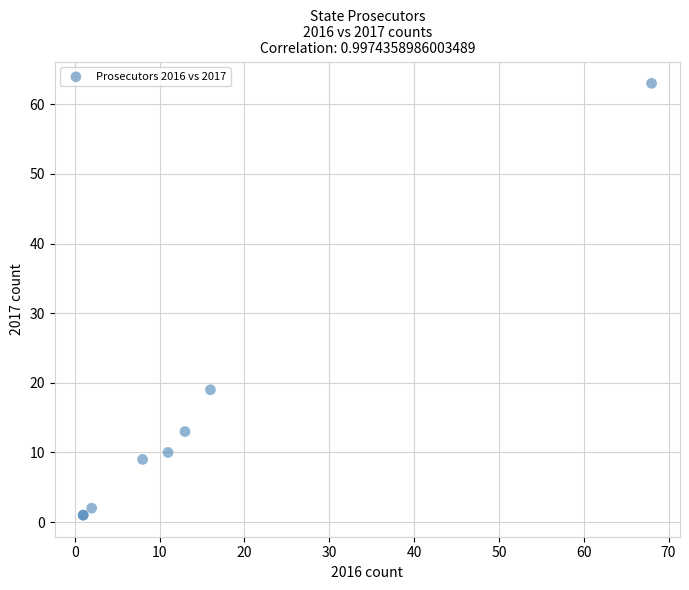

What Y value in the scatter plot is closest to 32?

19